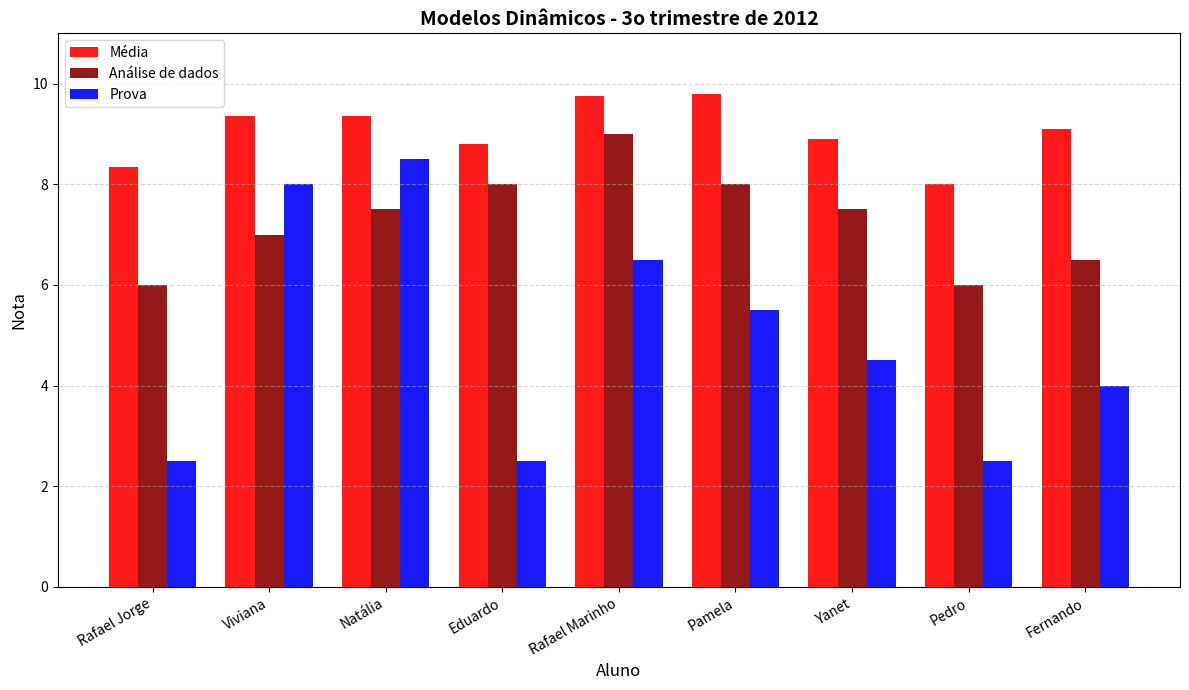

Which series has the largest range (max minus min)?

Prova